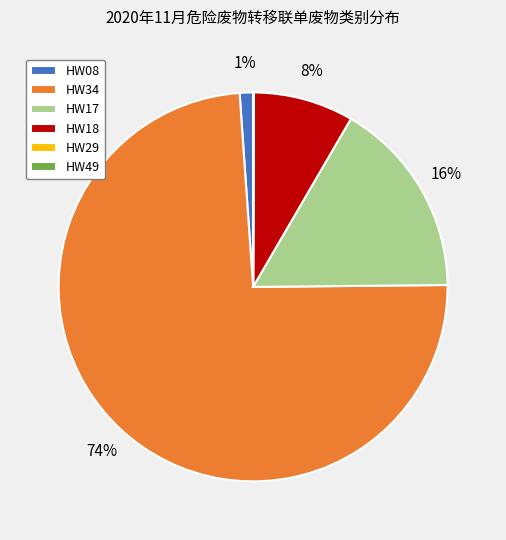

To the nearest percent, what percentage of the pie is HW18?

8%